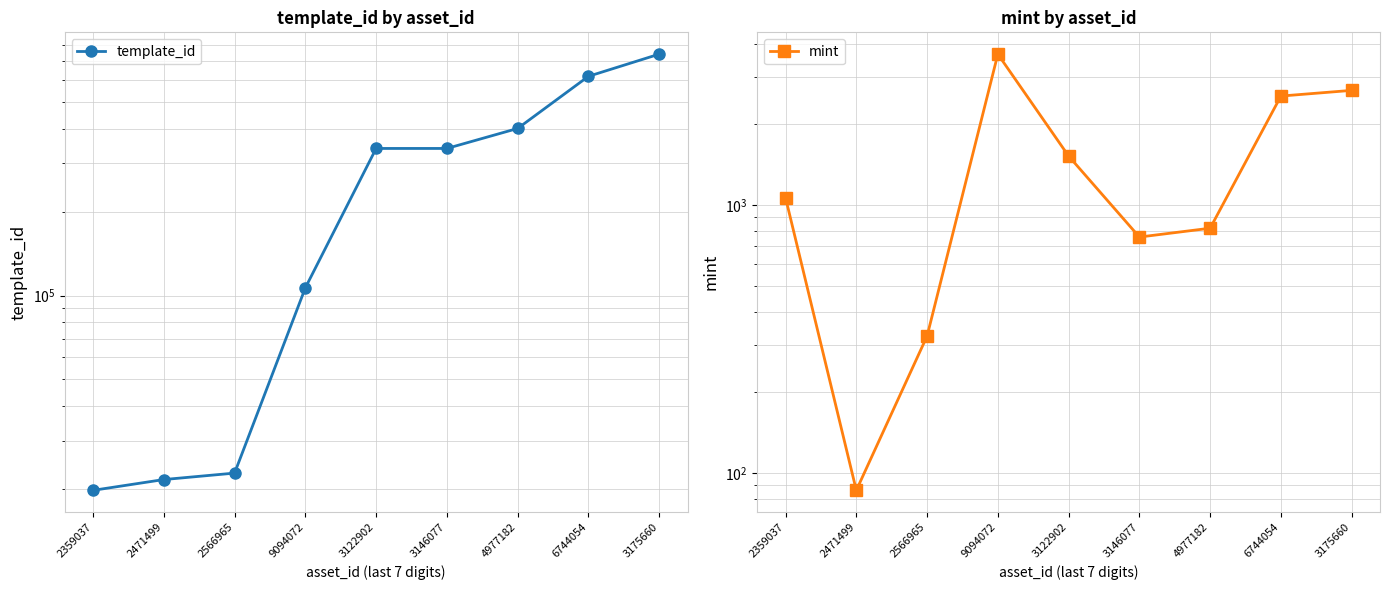

Reading right to left, extract all data points from this chart.

template_id: 3175660=742319	6744054=617504	4977182=400511	3146077=339233	3122902=339228	9094072=106640	2566965=22896	2471499=21700	2359037=19842
mint: 3175660=2679	6744054=2551	4977182=819	3146077=759	3122902=1523	9094072=3658	2566965=324	2471499=86	2359037=1064